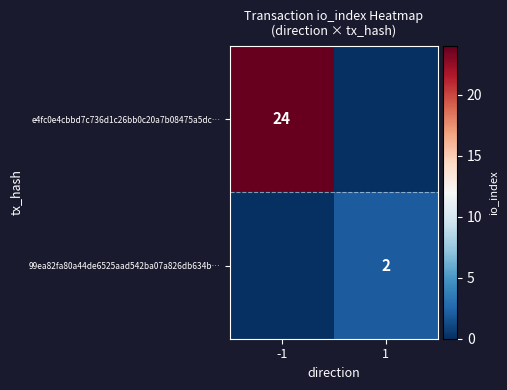

Count the number of categories in the chart.

2